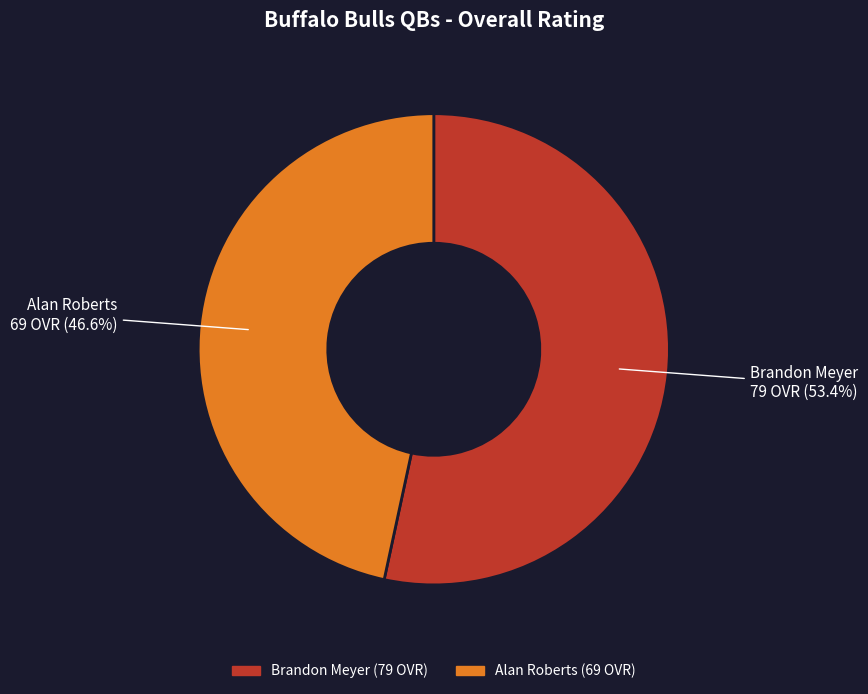

Is Brandon Meyer the majority of the pie?

Yes